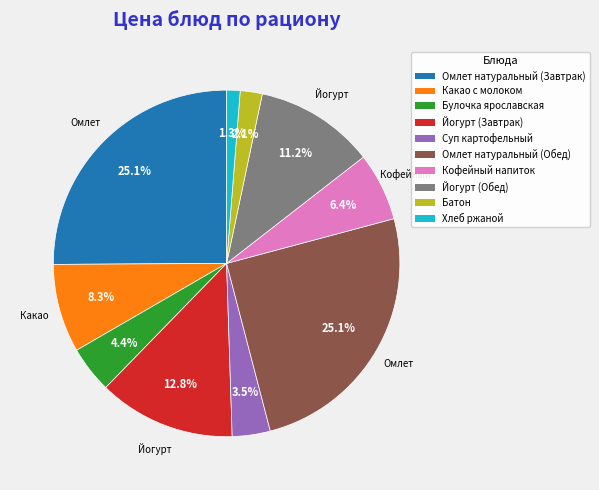

Which category has the smallest portion of the pie?

Хлеб ржаной